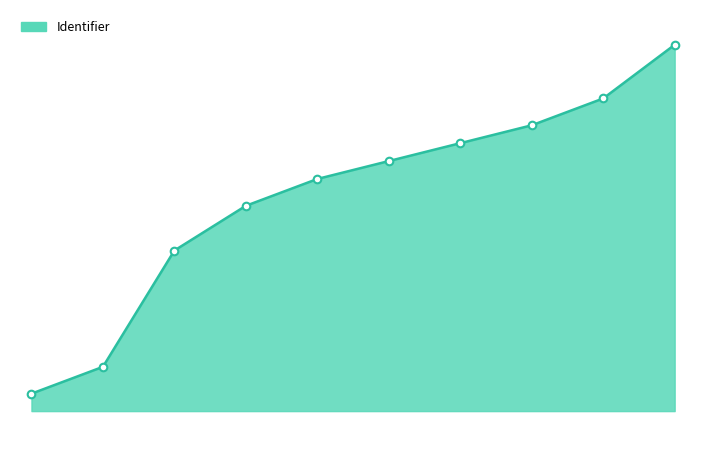

Is this an area chart (filled region under the line)?

Yes